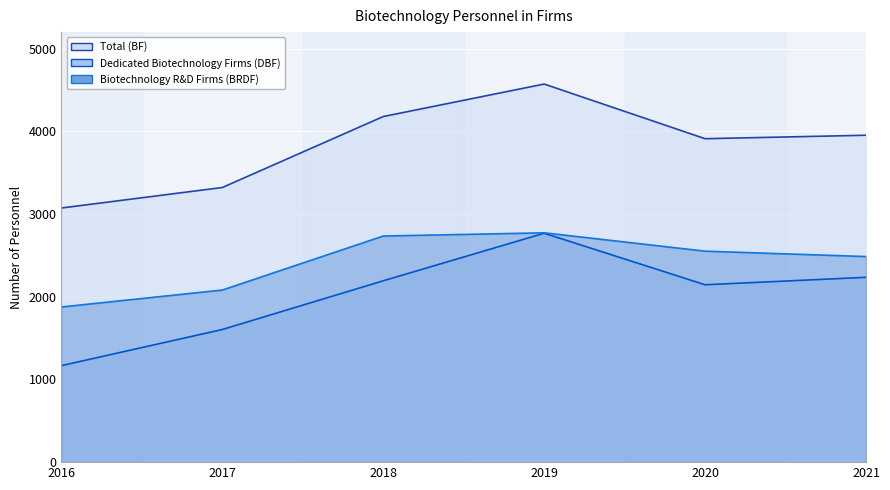

What is the difference between the Biotechnology R&D Firms (BRDF) values at 2016 and 2018?

858